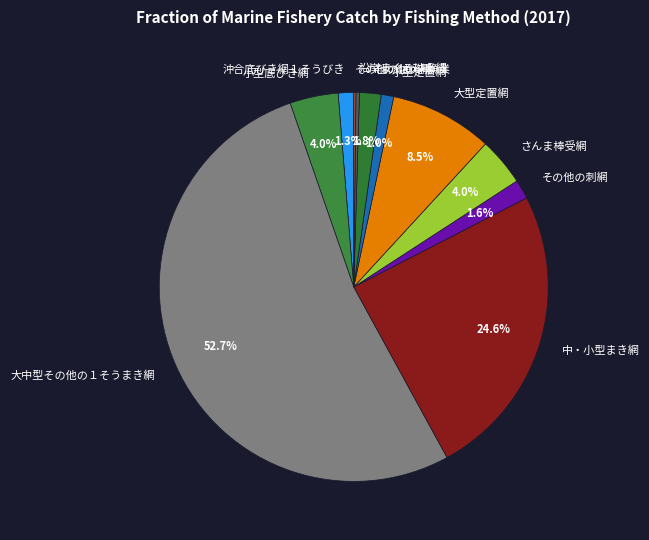

Which category accounts for the majority?

大中型その他の１そうまき網